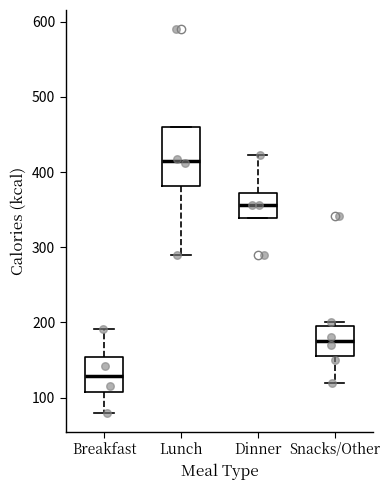

Reading left to right, transcribe this box plot: for each box, give where its median line is, the range the box spans, and where its two whiskers end, as read against the y-axis. The values are not printed on the chart, so give them approximately, as read against the axis.

Breakfast: median 130, box 110 to 150, whiskers 80 to 190
Lunch: median 410, box 380 to 460, whiskers 290 to 460
Dinner: median 360, box 340 to 370, whiskers 340 to 420
Snacks/Other: median 180, box 160 to 200, whiskers 120 to 200 (just above the box's upper edge)